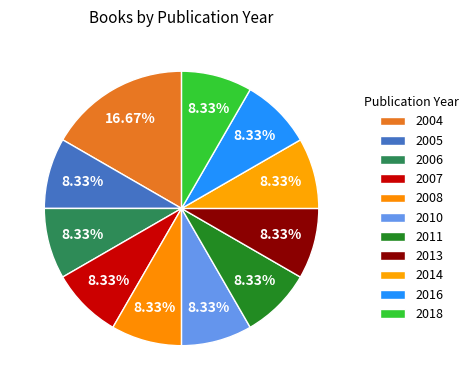

Is there a majority slice in this chart?

No